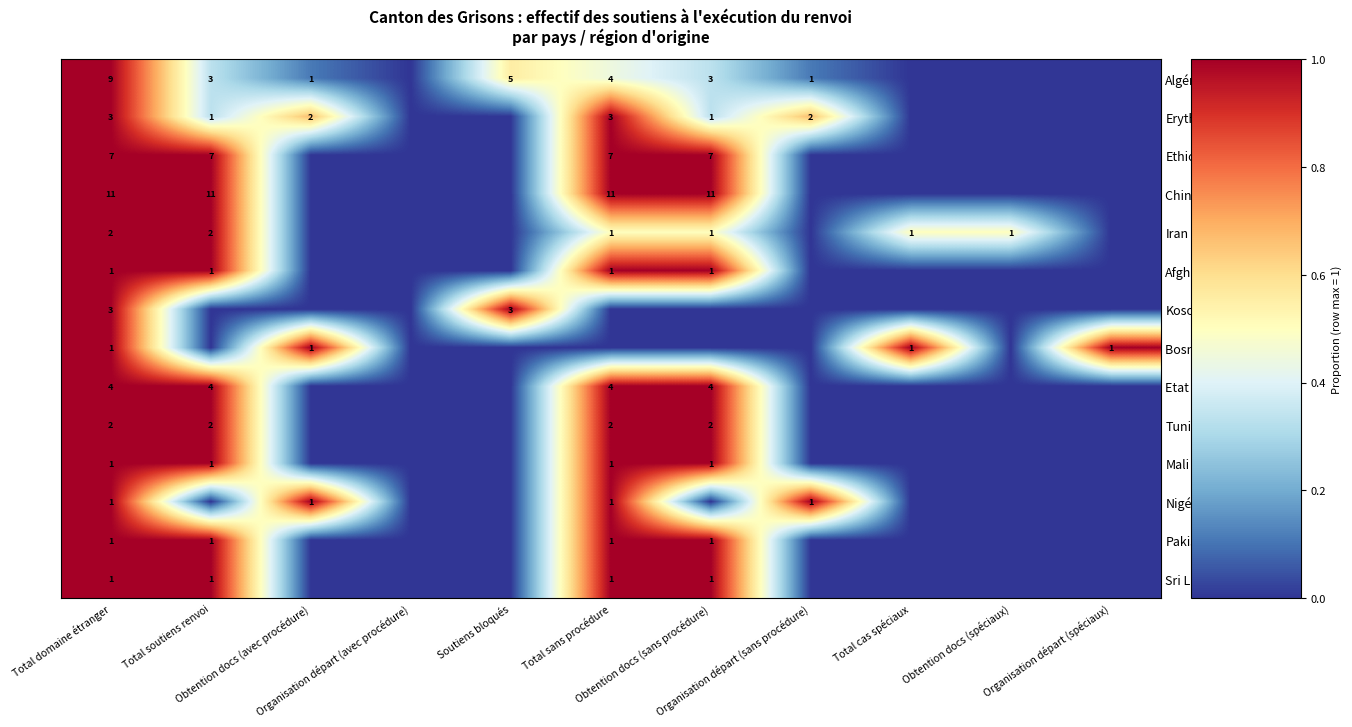

True or false: Sri Lanka has a value of -0.4 at Organisation départ (sans procédure).

False